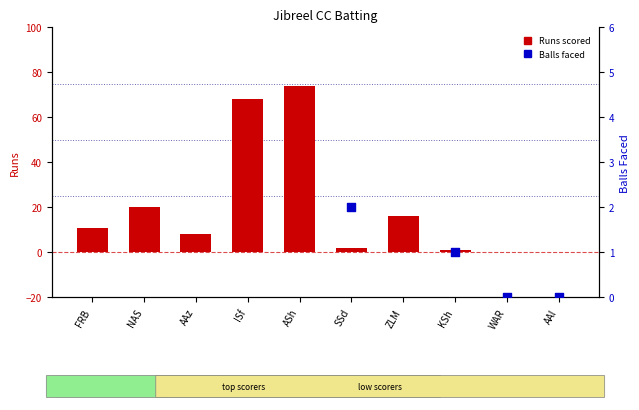

Which series contains the highest Y value?

Runs scored